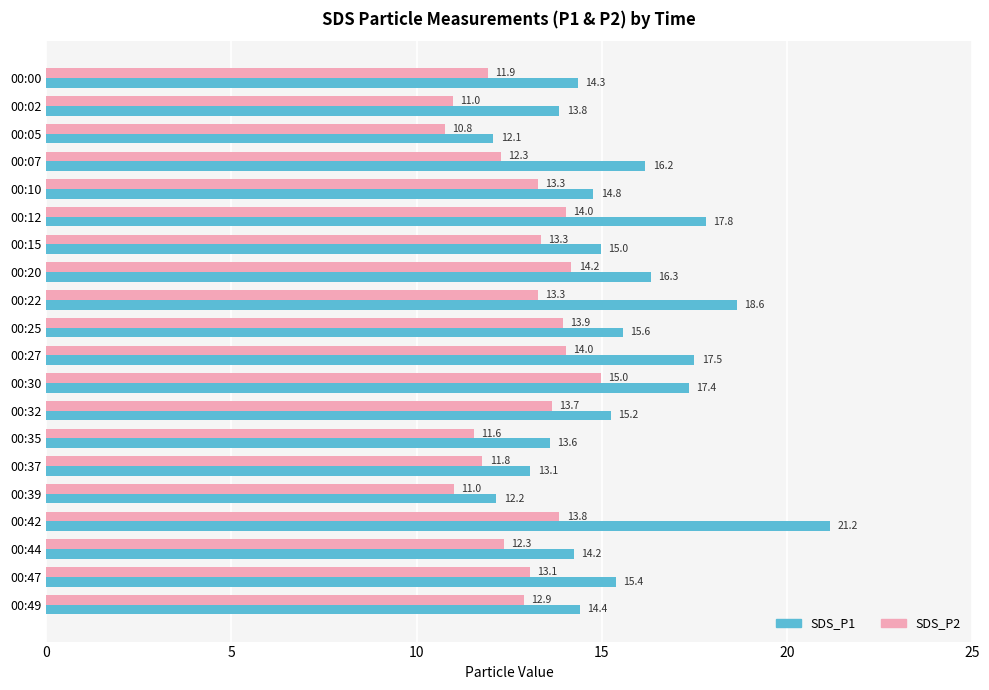

The value of SDS_P1 at 00:22 is 18.6. True or false?

True